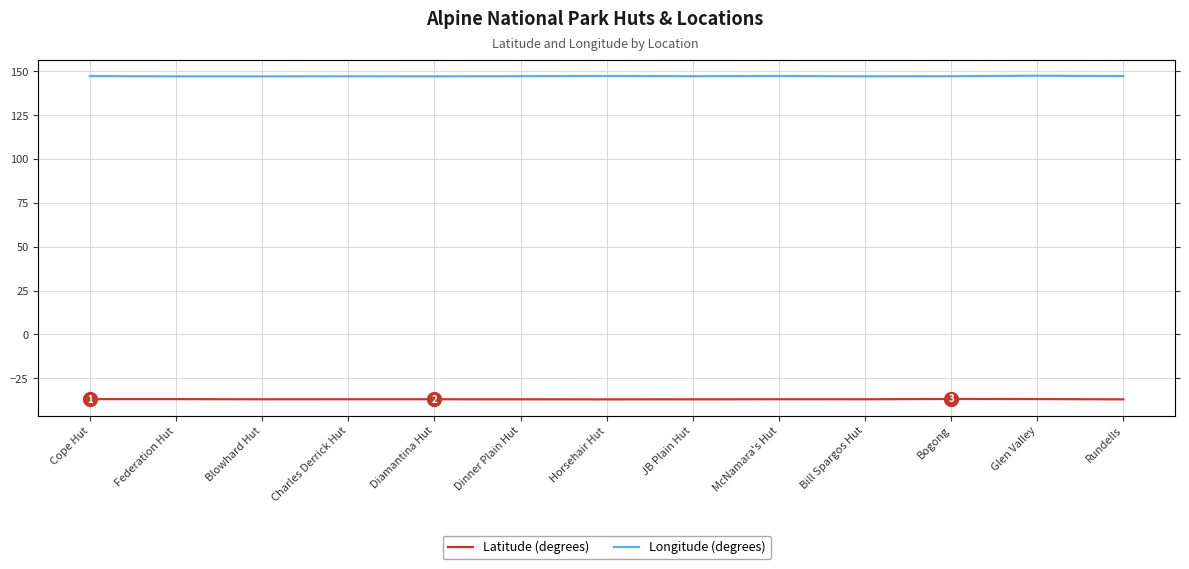

Which series has the widest spread of values?

Longitude (degrees)